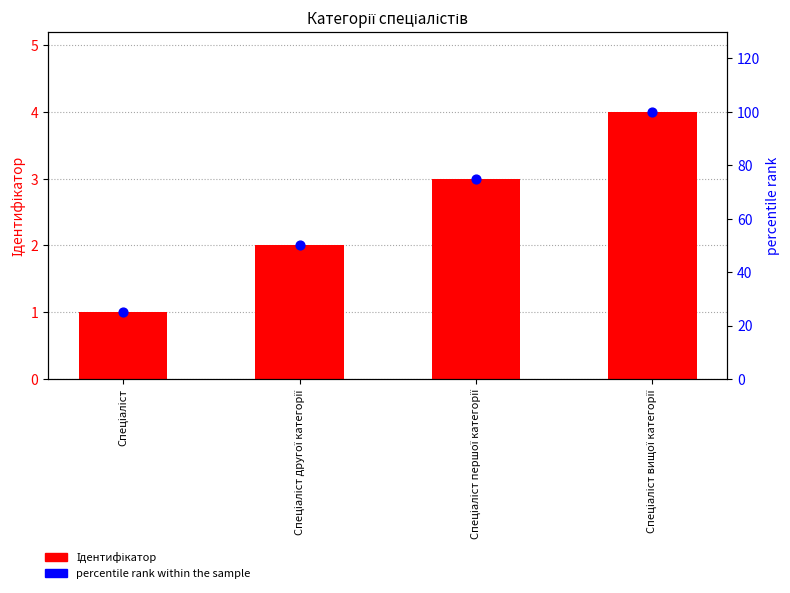

Which series reaches the maximum Y coordinate?

percentile rank within the sample